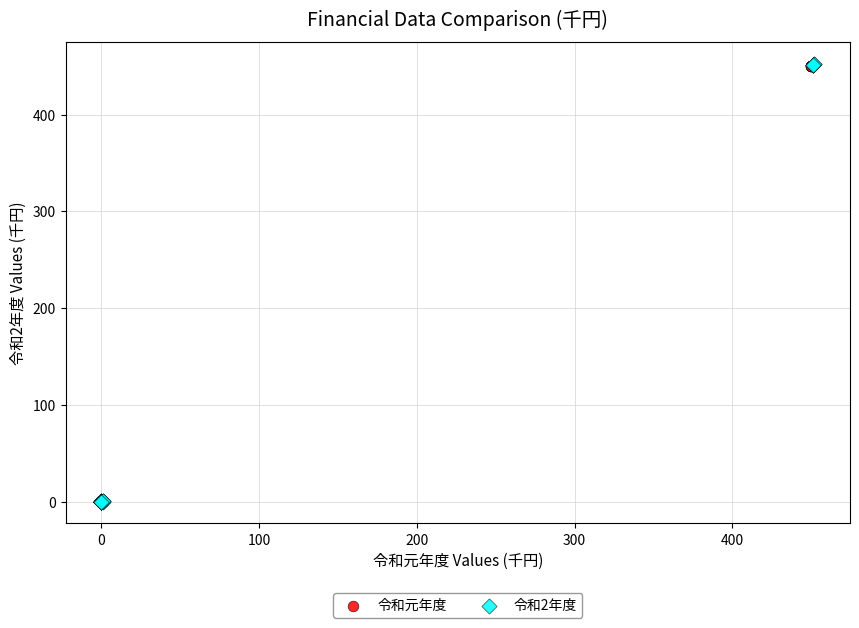

Which series has the largest Y range (max minus min)?

令和2年度